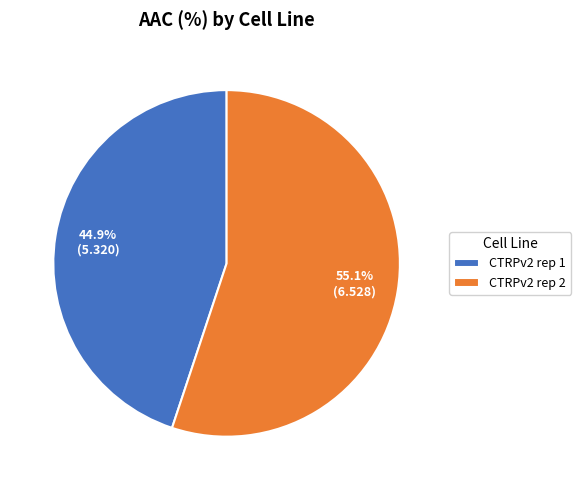

To the nearest percent, what is the difference between the largest and smallest slice percentages?

10%